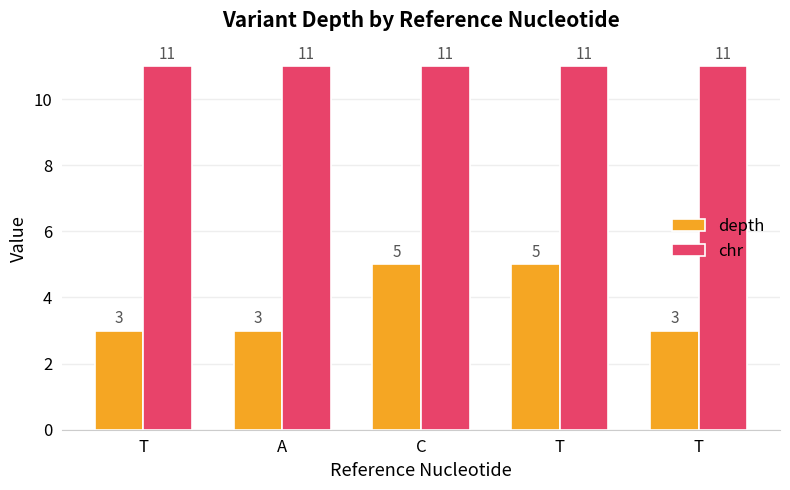

What is the sum of the depth values at C and A?

8